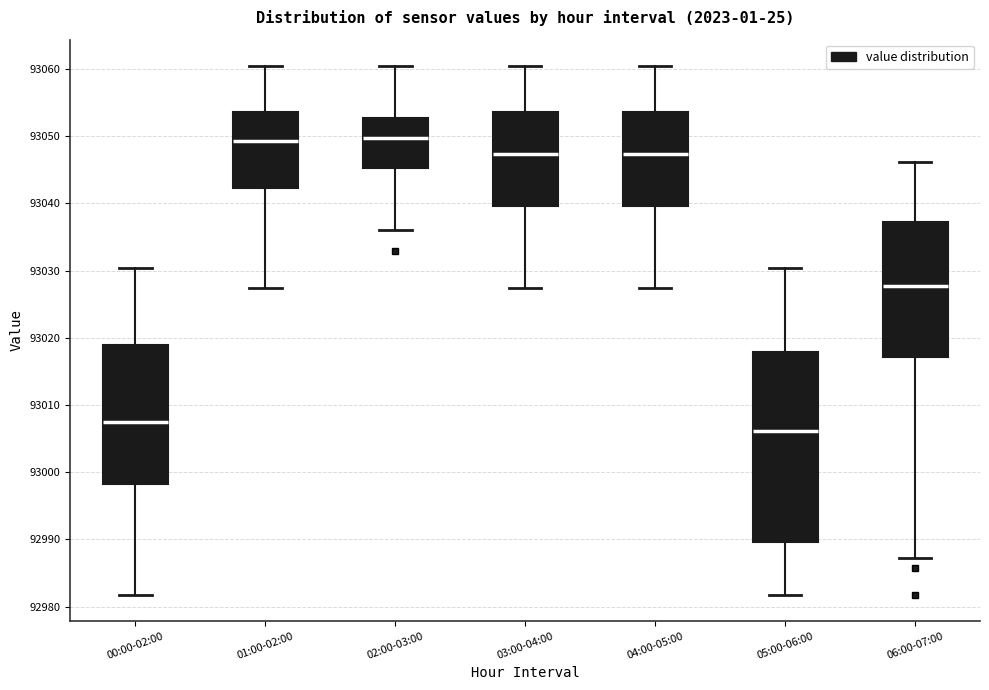

Reading left to right, transcribe this box plot: for each box, give where its median line is, the range the box spans, and where its two whiskers end, as read against the y-axis. The values are not printed on the chart, so give them approximately, as read against the axis.

00:00-02:00: median 93007, box 92998 to 93019, whiskers 92982 to 93030
01:00-02:00: median 93049, box 93042 to 93054, whiskers 93027 to 93060
02:00-03:00: median 93050, box 93045 to 93053, whiskers 93036 to 93060
03:00-04:00: median 93047, box 93040 to 93054, whiskers 93027 to 93060
04:00-05:00: median 93047, box 93040 to 93054, whiskers 93027 to 93060
05:00-06:00: median 93006, box 92990 to 93018, whiskers 92982 to 93030
06:00-07:00: median 93028, box 93017 to 93037, whiskers 92987 to 93046